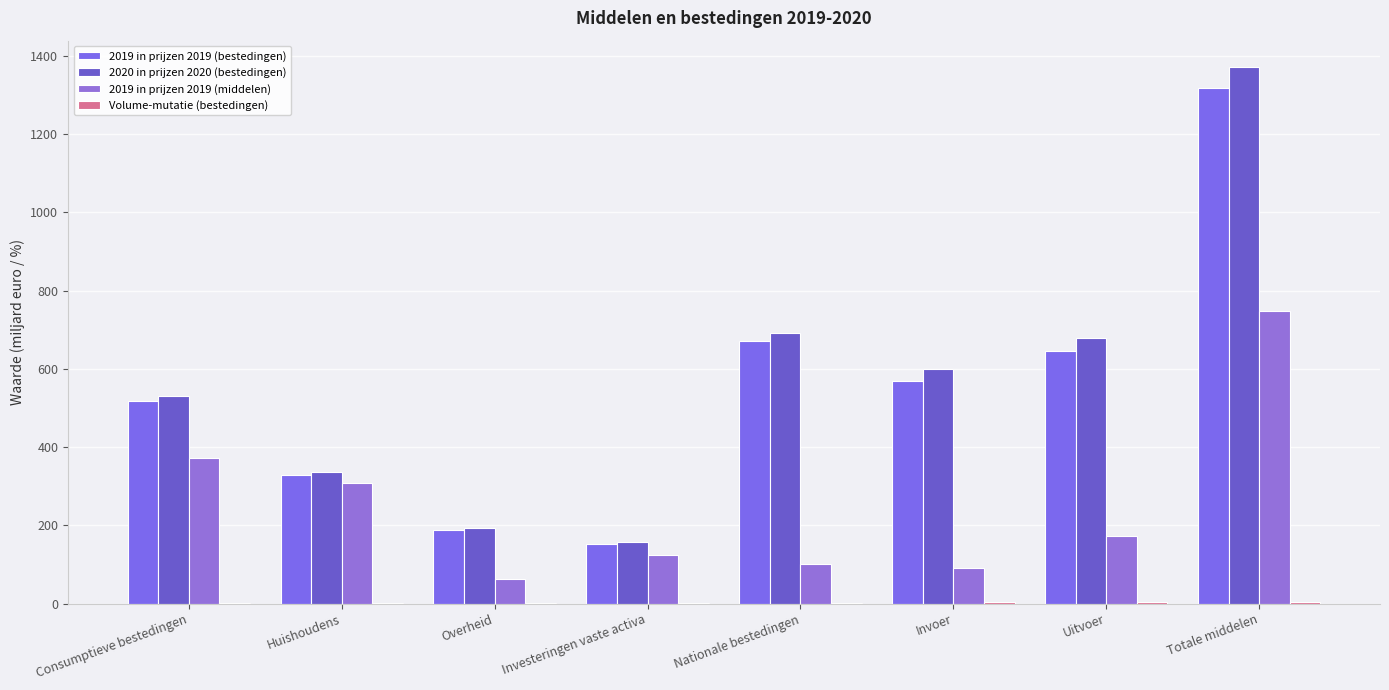

How many categories are shown in the chart?

8